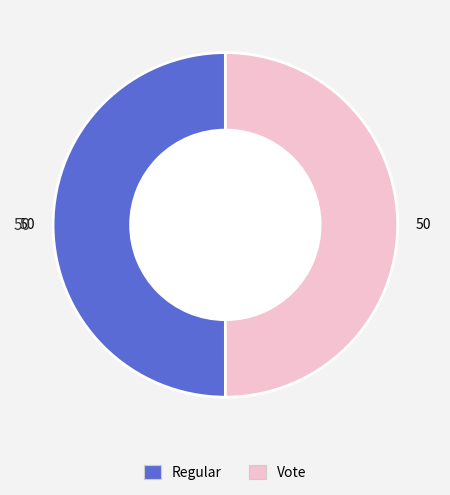

Approximately how many times larger is the value at Vote compared to Regular?

1.0